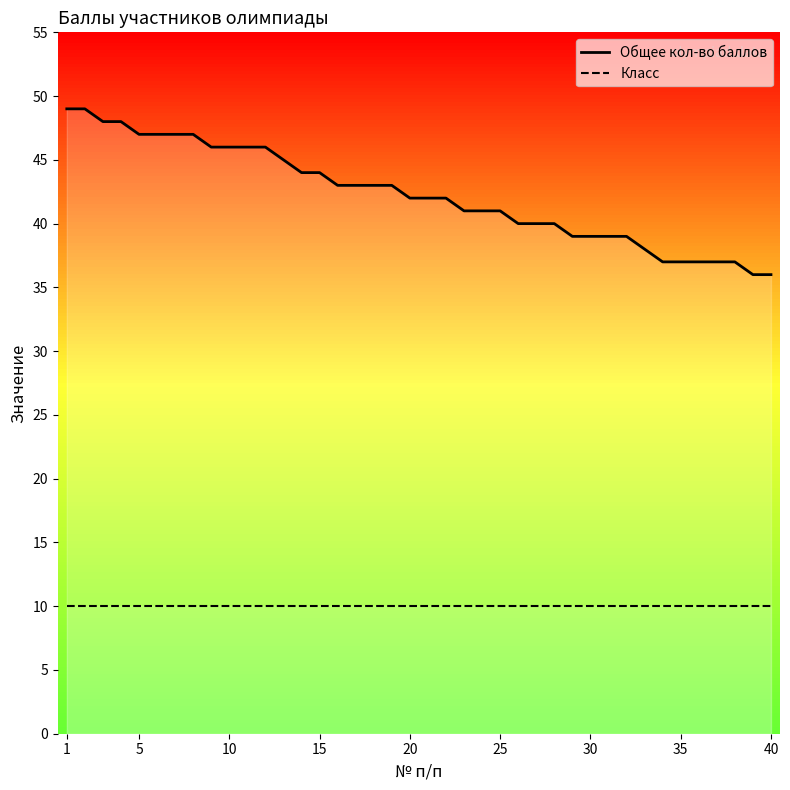

Which category has the lowest value in the Класс series?

1